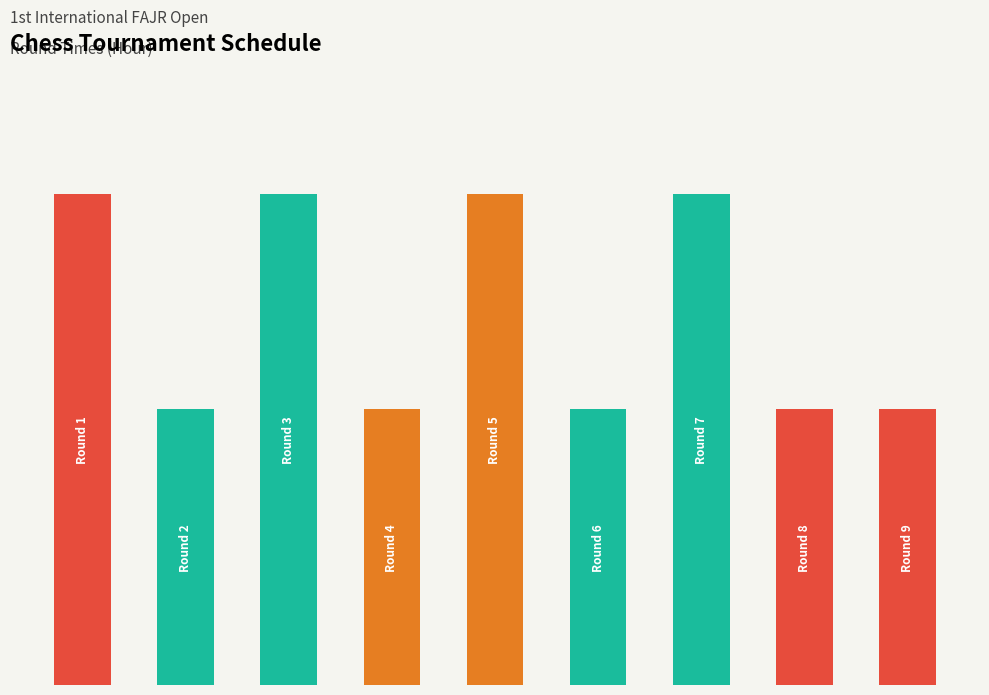

Are the bars horizontal?

No